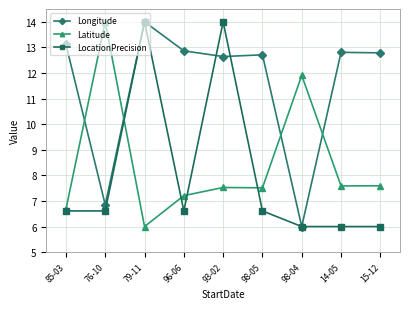

Is it true that Longitude equals 12.9 at 96-06?

True